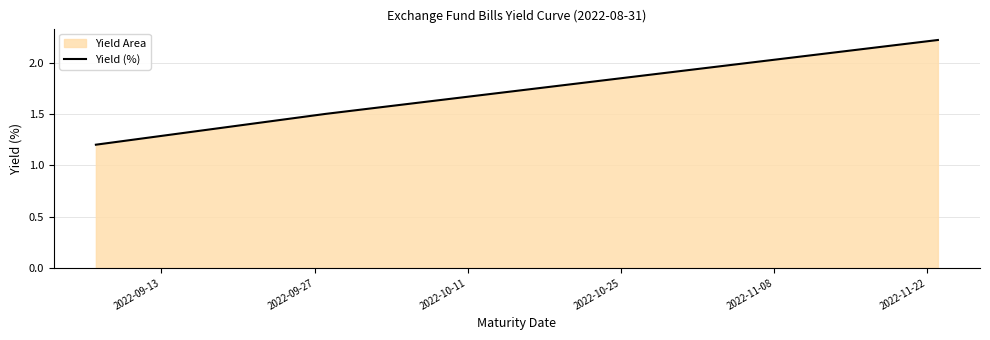

What is the difference between the maximum and minimum values?

1.0